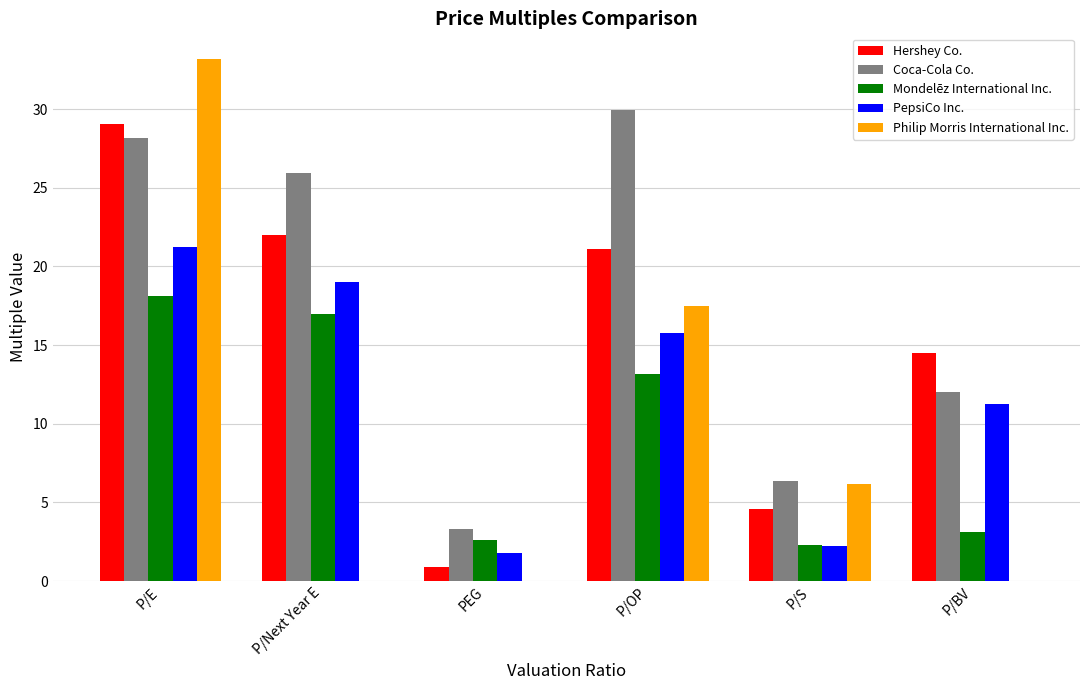

Is it true that Mondelēz International Inc. equals 25.5 at P/Next Year E?

False